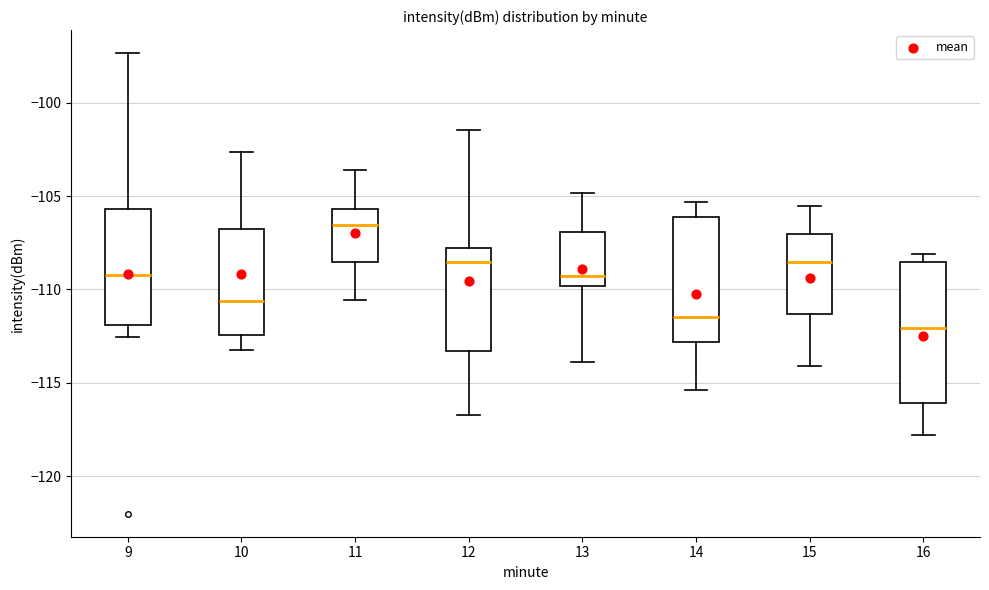

Where does the median line of the box at x = 13 sit on the y-axis? The values are not printed on the chart, so give them approximately, as read against the axis.

-109.5